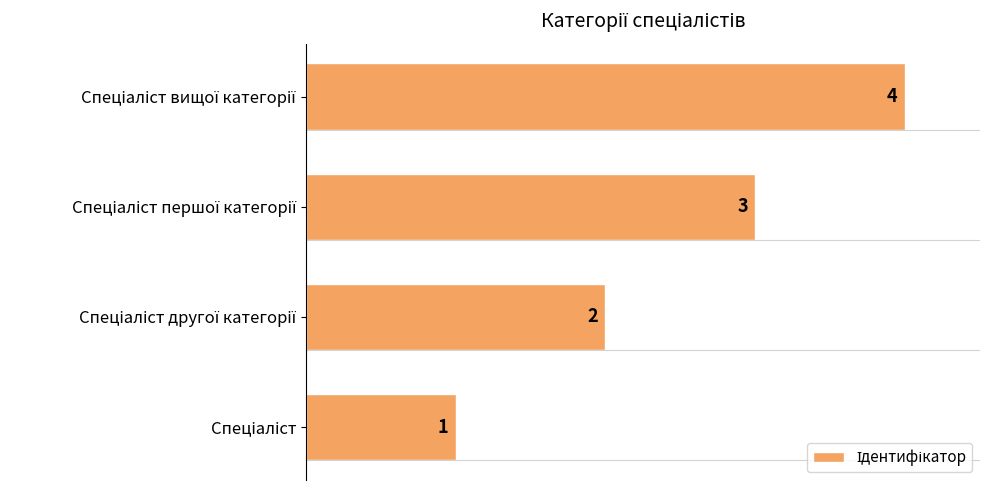

What is the maximum value shown in the chart?

4